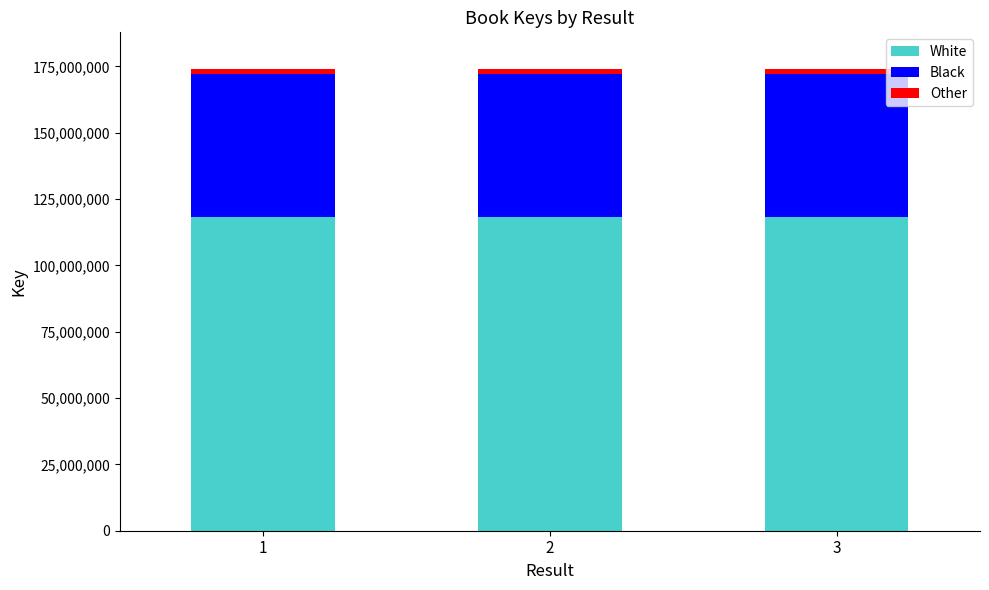

How many series are shown in this chart?

3